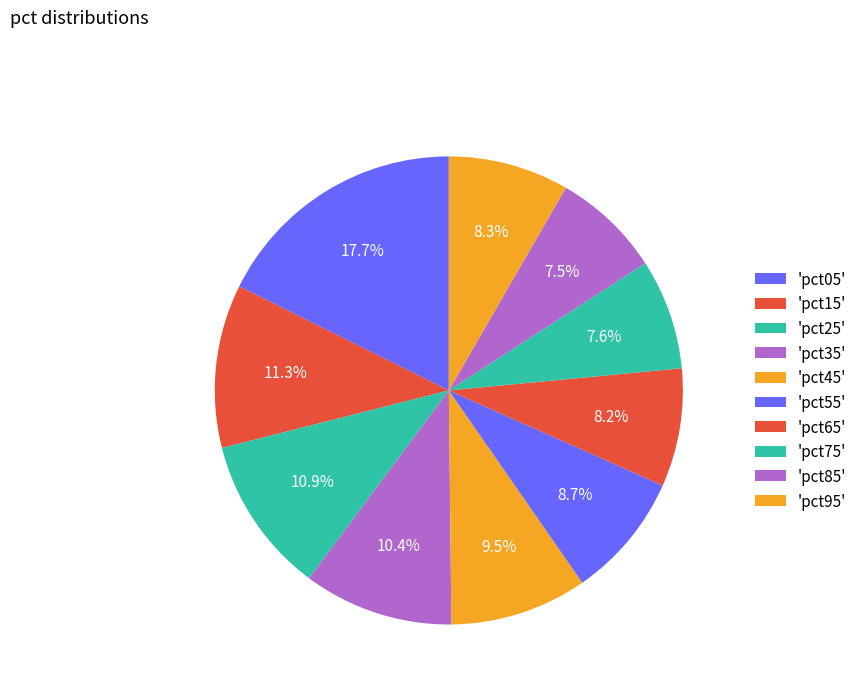

To the nearest percent, what is the difference between the largest and smallest slice percentages?

10%